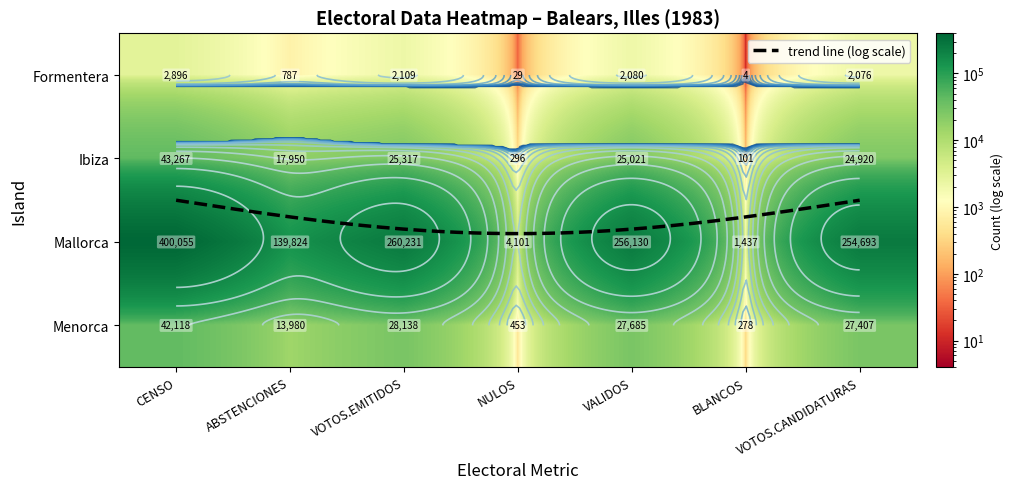

True or false: Ibiza has a value of 25317 at VOTOS.EMITIDOS.

True